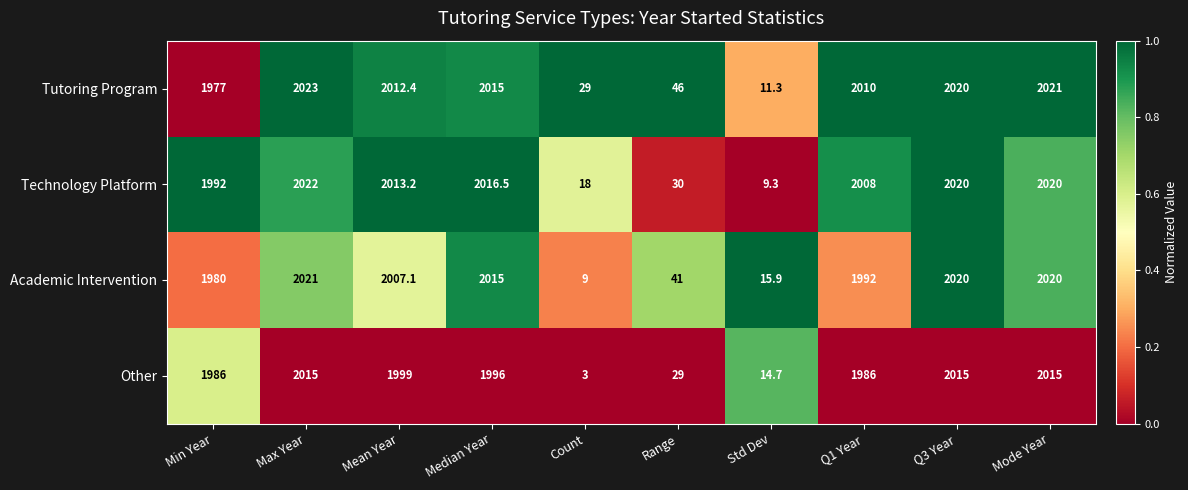

What value does the Academic Intervention series have at Min Year?

1980.0